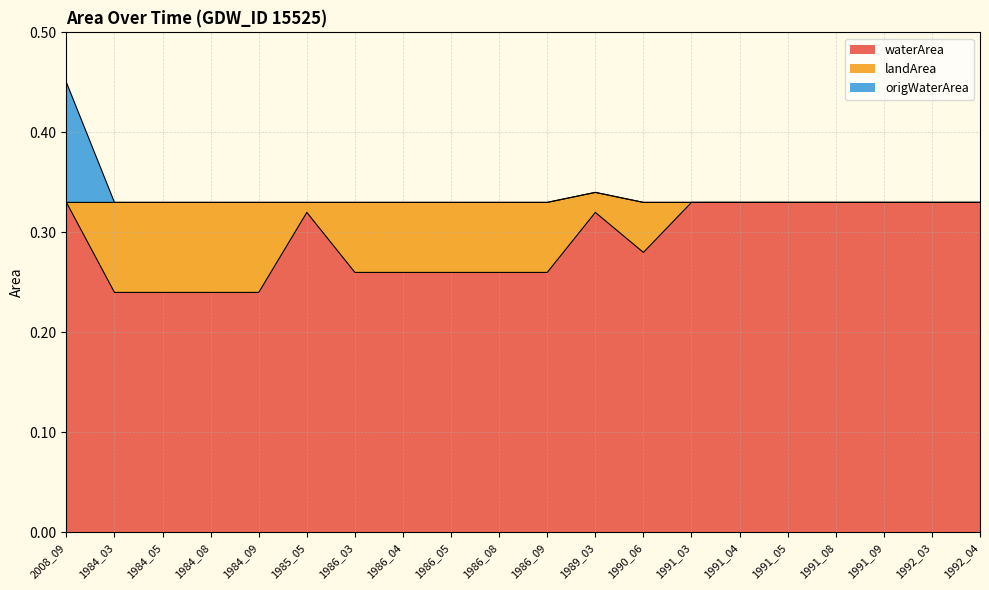

At which category is the sum across all series the highest?

2008_09